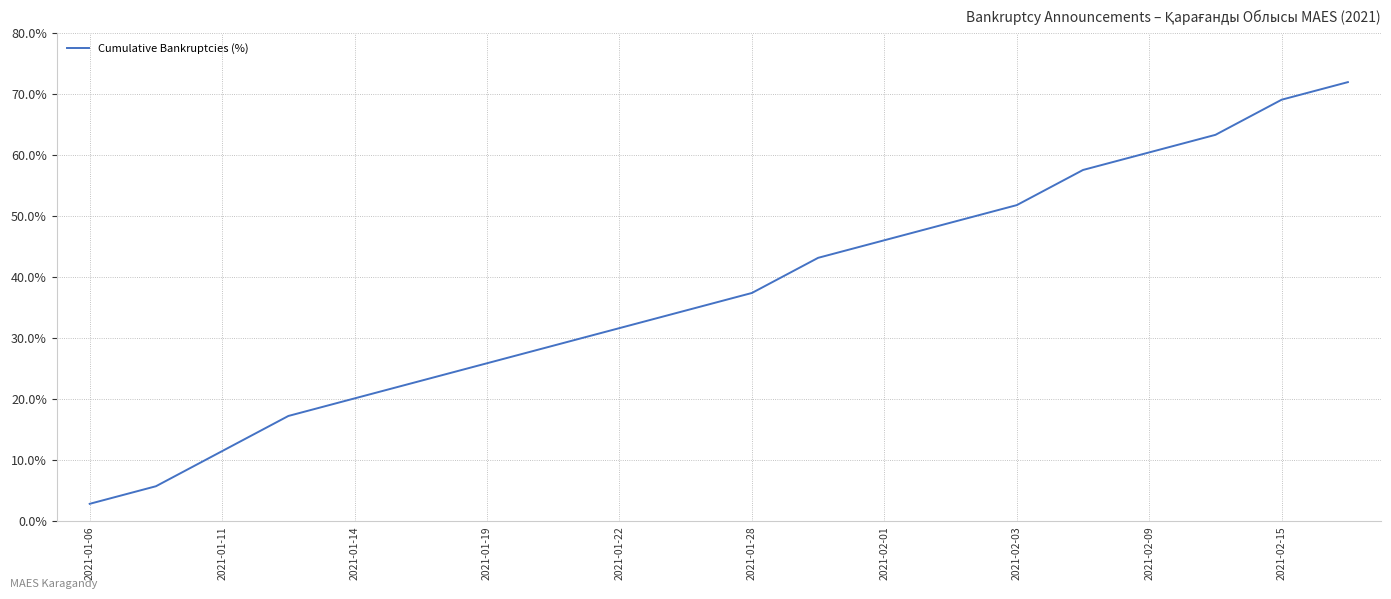

What is the greatest value displayed?

72.0